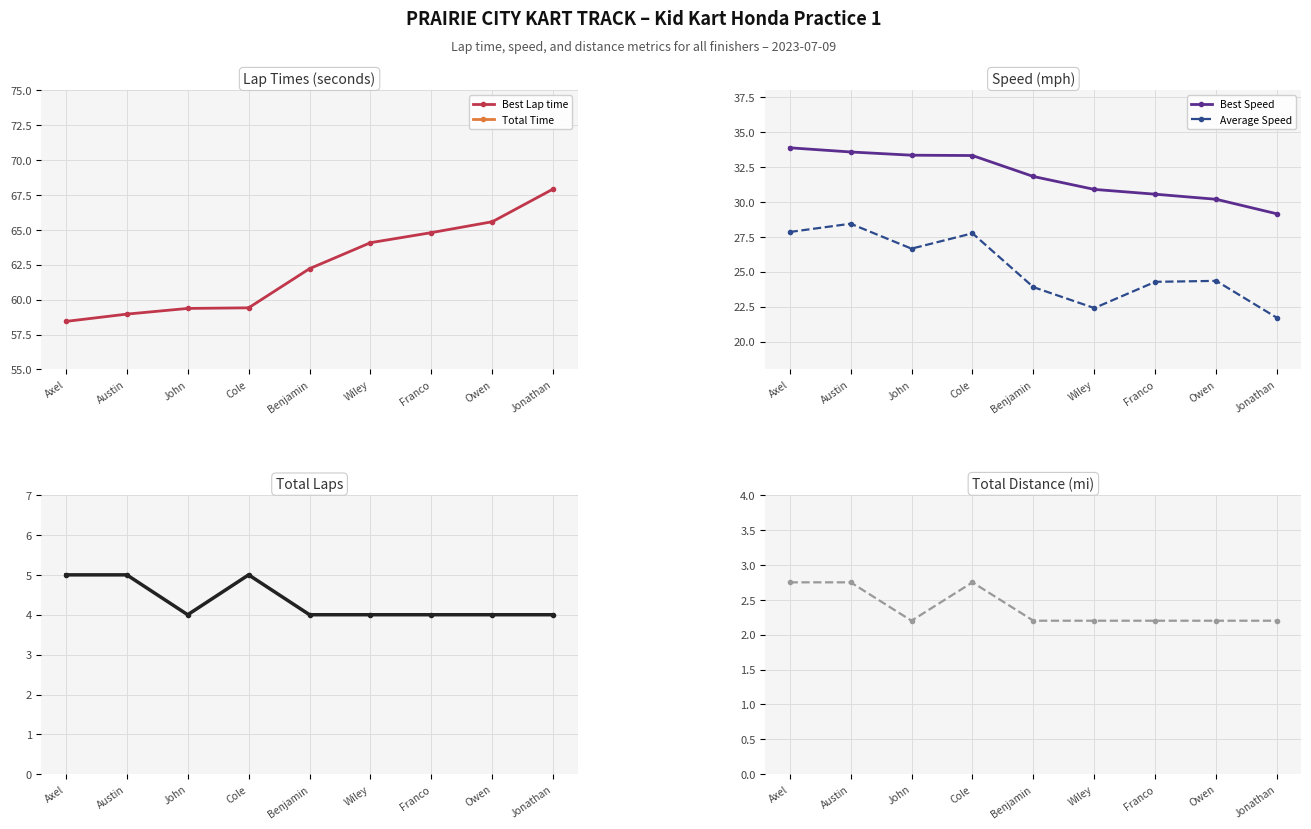

Reading right to left, list all the values displayed in this chart.

Best Lap time: Jonathan=67.9	Owen=65.6	Franco=64.8	Wiley=64.1	Benjamin=62.2	Cole=59.4	John=59.4	Austin=59.0	Axel=58.4
Total Time: Jonathan=365.1	Owen=325.3	Franco=326.2	Wiley=353.6	Benjamin=331.4	Cole=356.7	John=297.1	Austin=348.1	Axel=355.5
Best Speed: Jonathan=29.1	Owen=30.2	Franco=30.6	Wiley=30.9	Benjamin=31.8	Cole=33.3	John=33.3	Austin=33.6	Axel=33.9
Average Speed: Jonathan=21.7	Owen=24.3	Franco=24.3	Wiley=22.4	Benjamin=23.9	Cole=27.8	John=26.7	Austin=28.4	Axel=27.8
Total Laps: Jonathan=4.0	Owen=4.0	Franco=4.0	Wiley=4.0	Benjamin=4.0	Cole=5.0	John=4.0	Austin=5.0	Axel=5.0
Total Distance: Jonathan=2.2	Owen=2.2	Franco=2.2	Wiley=2.2	Benjamin=2.2	Cole=2.8	John=2.2	Austin=2.8	Axel=2.8